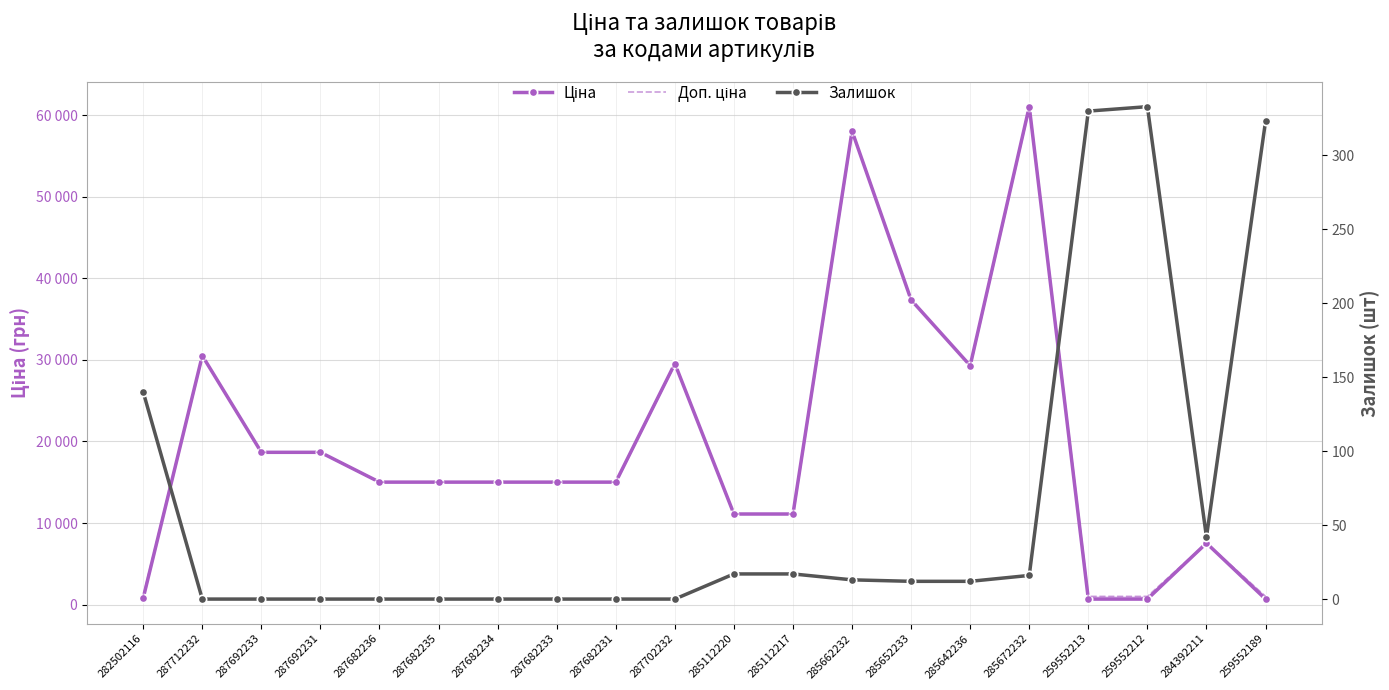

In Ціна, how many points are higher than both neighbors (excluding endpoints)?

5